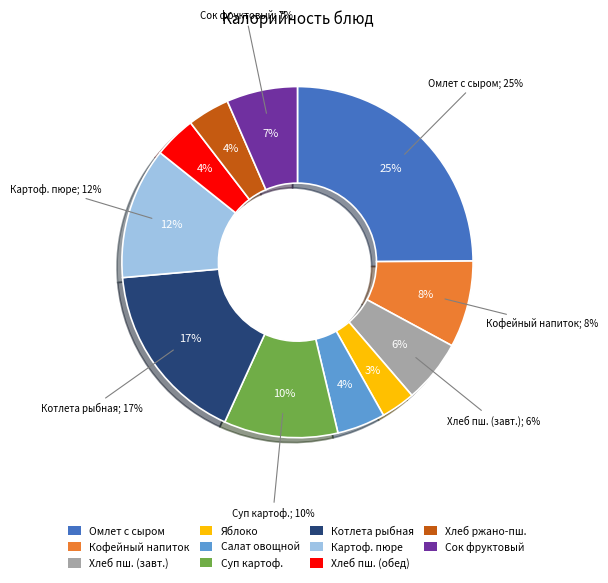

How many segments does this pie chart have?

11